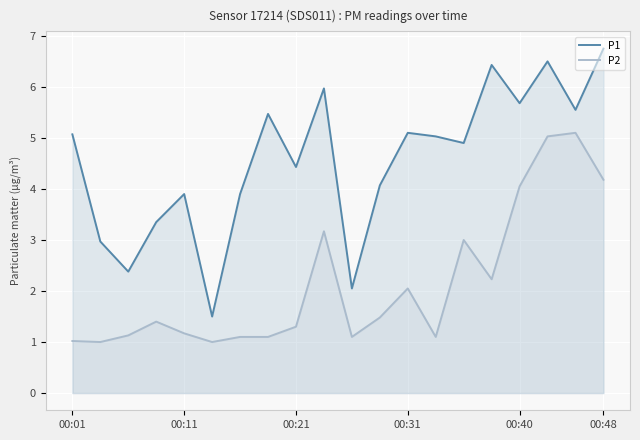

True or false: P1 and P2 cross at least once.

False